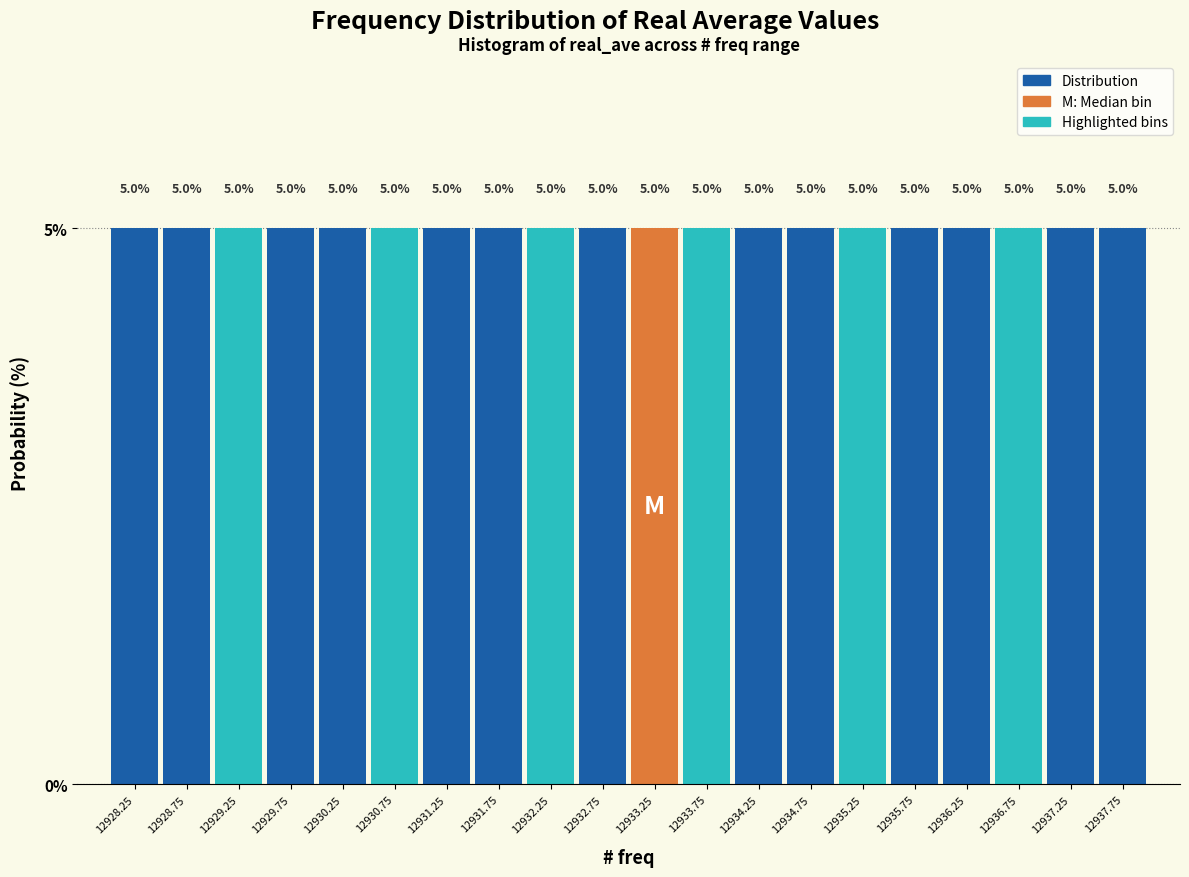

Reading left to right, transcribe this chart: for each bar, give the range it covers on the x-axis and its height.

12928.0 to 12928.5: 5.0
12928.5 to 12929.0: 5.0
12929.0 to 12929.5: 5.0
12929.5 to 12930.0: 5.0
12930.0 to 12930.5: 5.0
12930.5 to 12931.0: 5.0
12931.0 to 12931.5: 5.0
12931.5 to 12932.0: 5.0
12932.0 to 12932.5: 5.0
12932.5 to 12933.0: 5.0
12933.0 to 12933.5: 5.0
12933.5 to 12934.0: 5.0
12934.0 to 12934.5: 5.0
12934.5 to 12935.0: 5.0
12935.0 to 12935.5: 5.0
12935.5 to 12936.0: 5.0
12936.0 to 12936.5: 5.0
12936.5 to 12937.0: 5.0
12937.0 to 12937.5: 5.0
12937.5 to 12938.0: 5.0